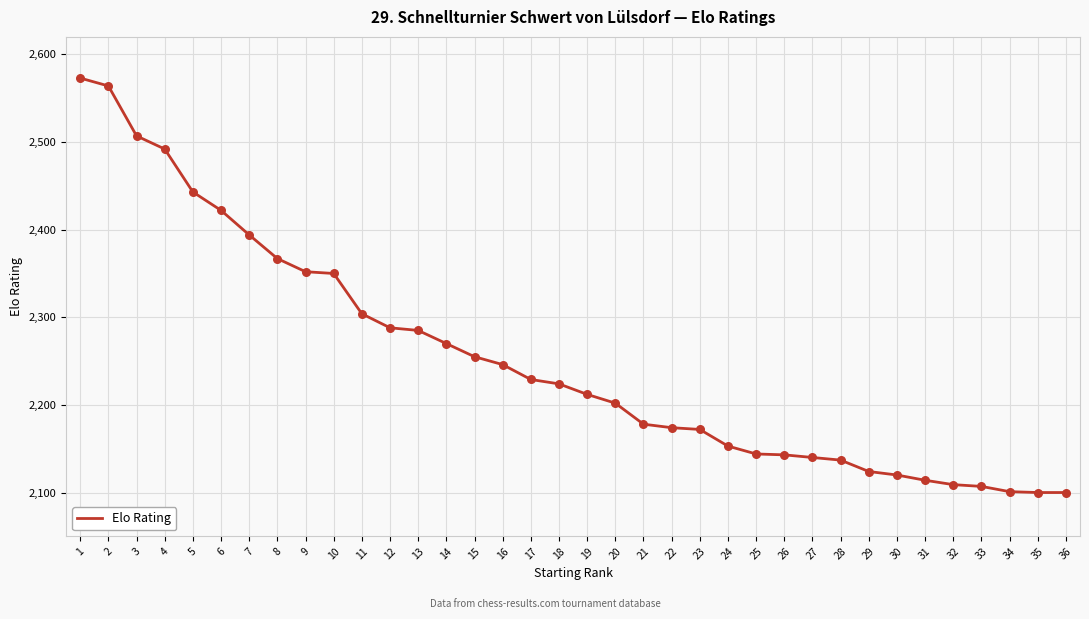

Approximately how many times larger is the value at 16 compared to 25?

1.0